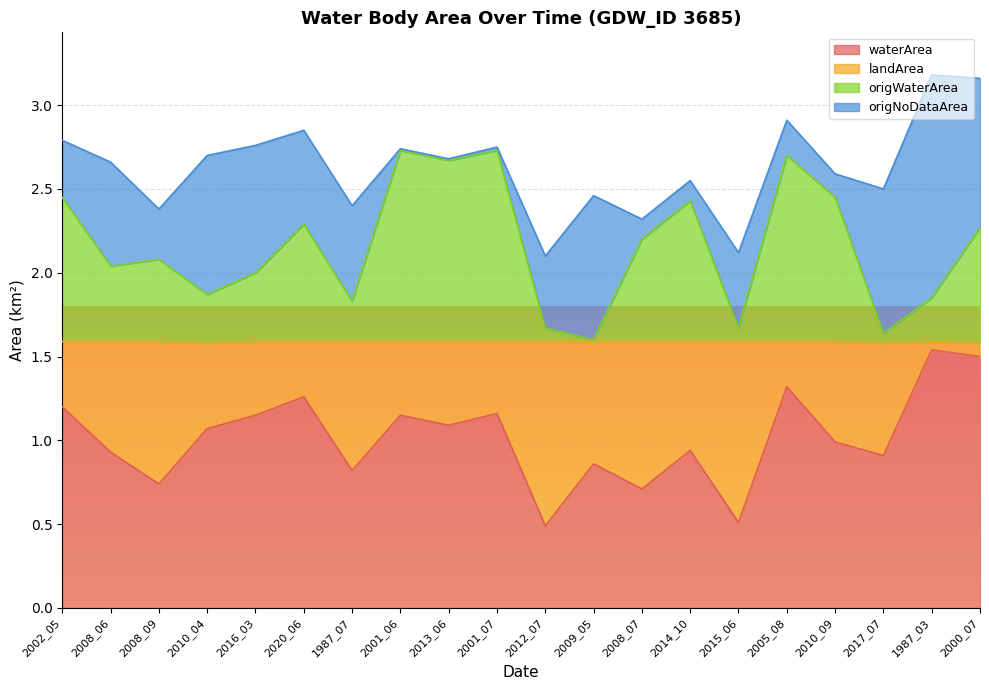

Which has a higher value, 2008_07 or 1987_07?

1987_07